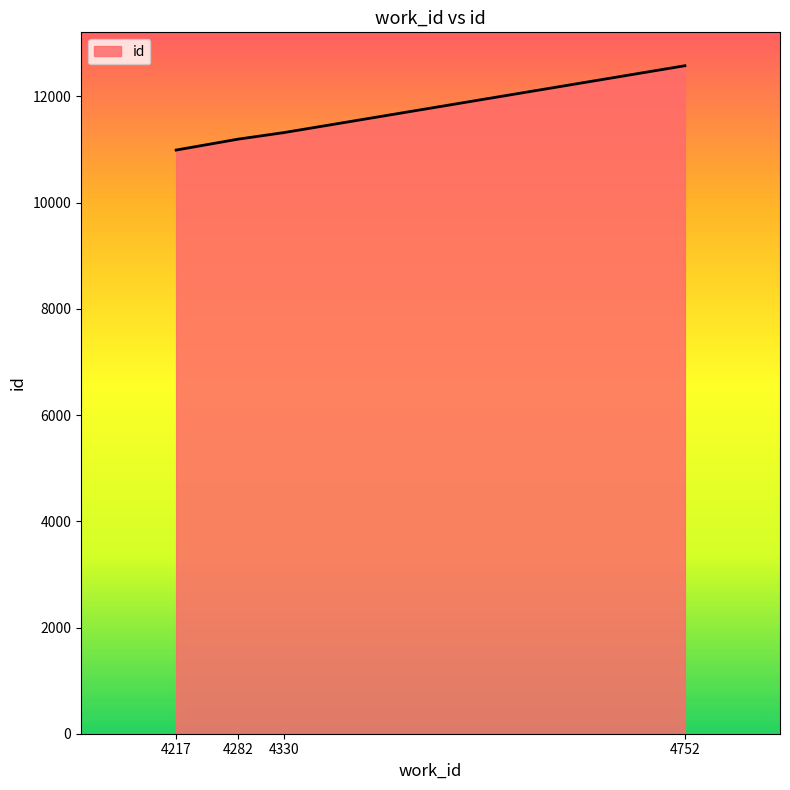

Reading left to right, transcribe all the data shown in this chart.

10991	11196	11319	12579